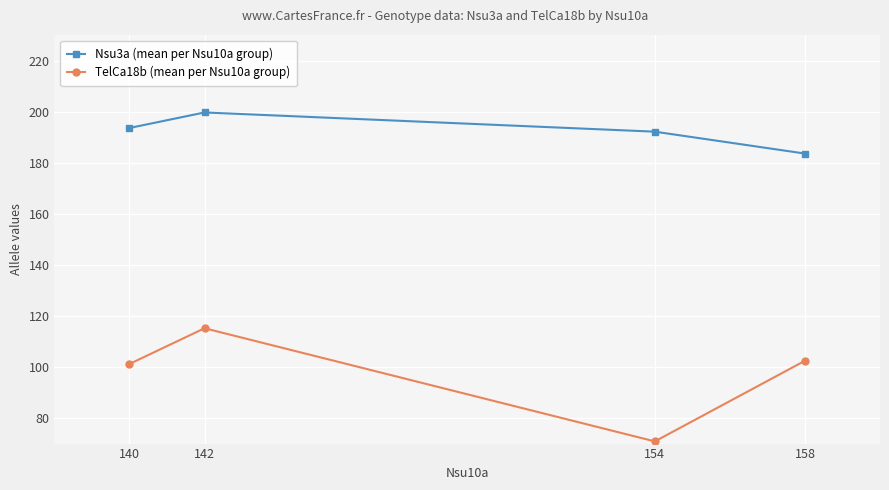

Is this an area chart (filled region under the line)?

No